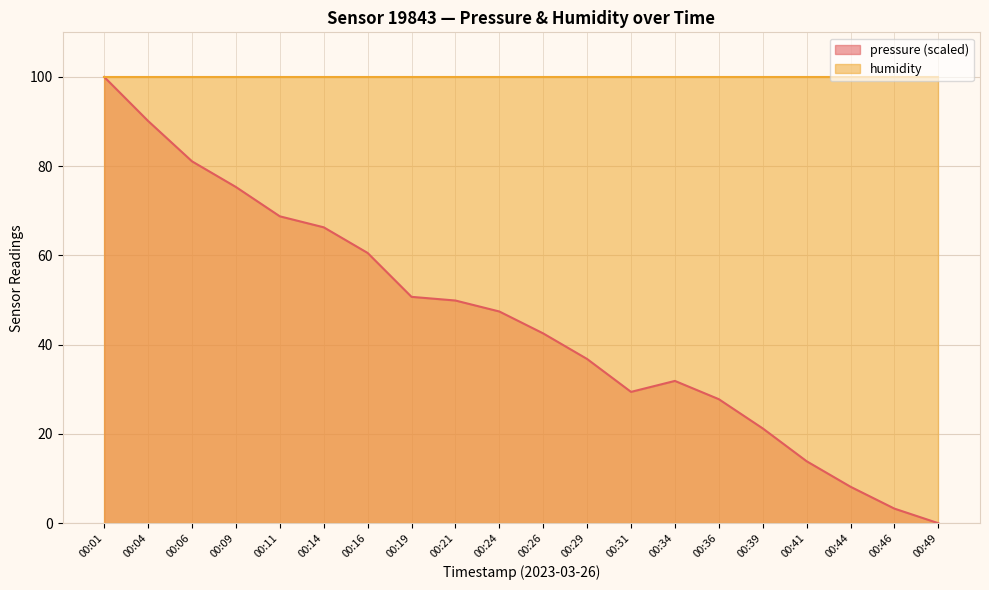

The chart shows a value of 62.0 at 00:29. True or false?

False